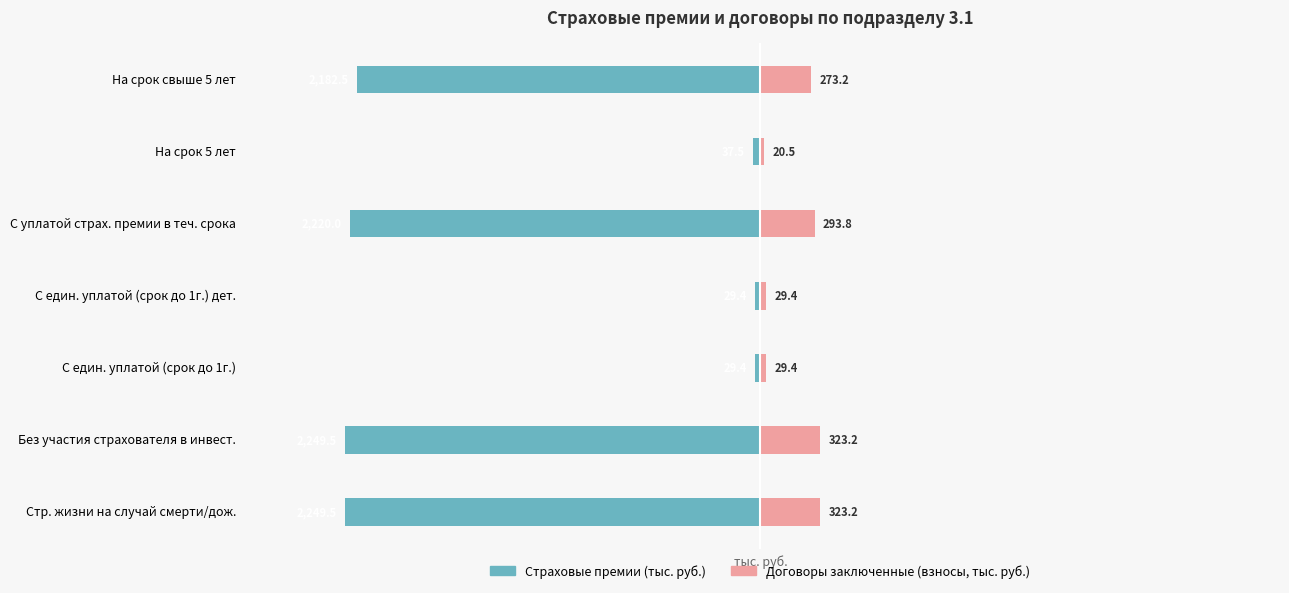

Does the chart contain any negative values?

Yes